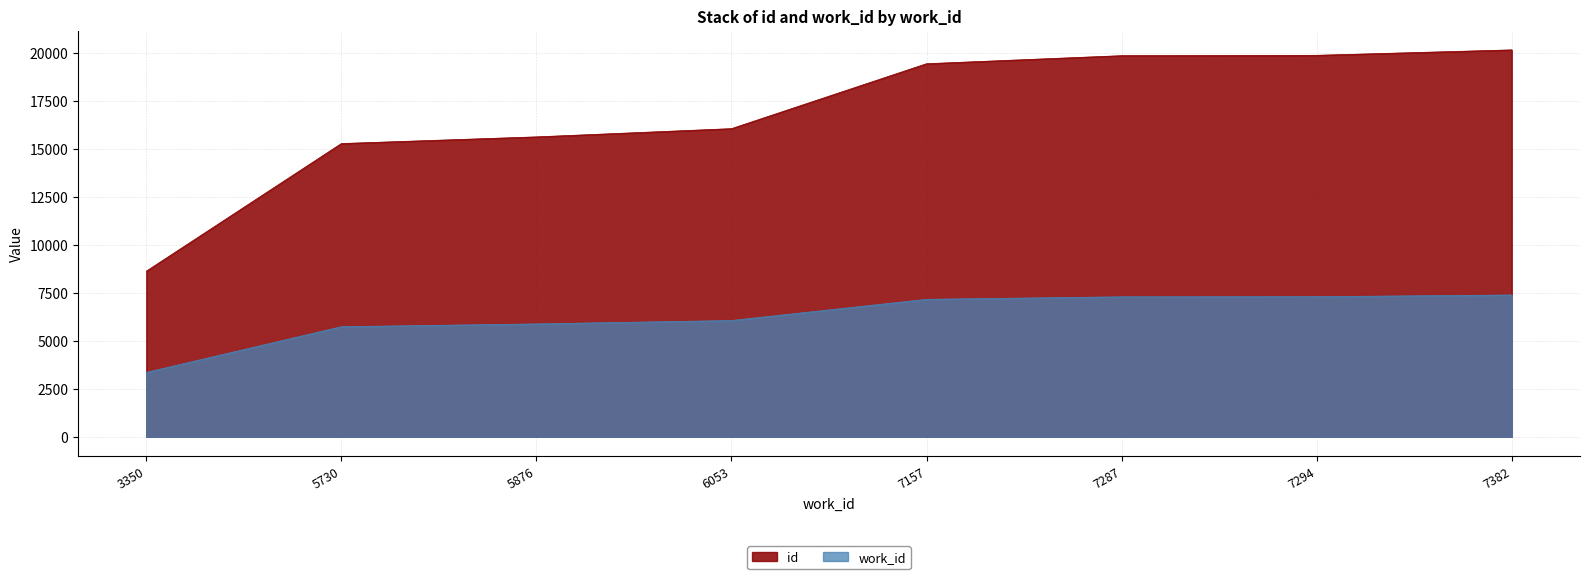

Which series has the largest range (max minus min)?

id